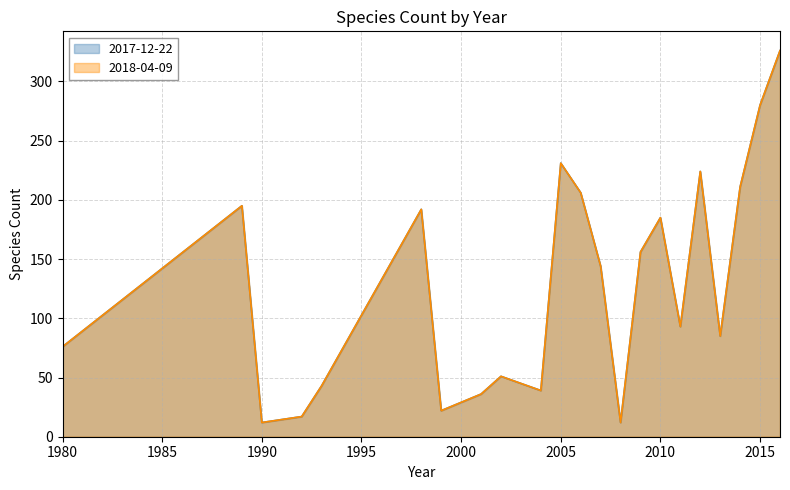

How many lines are shown in the chart?

2